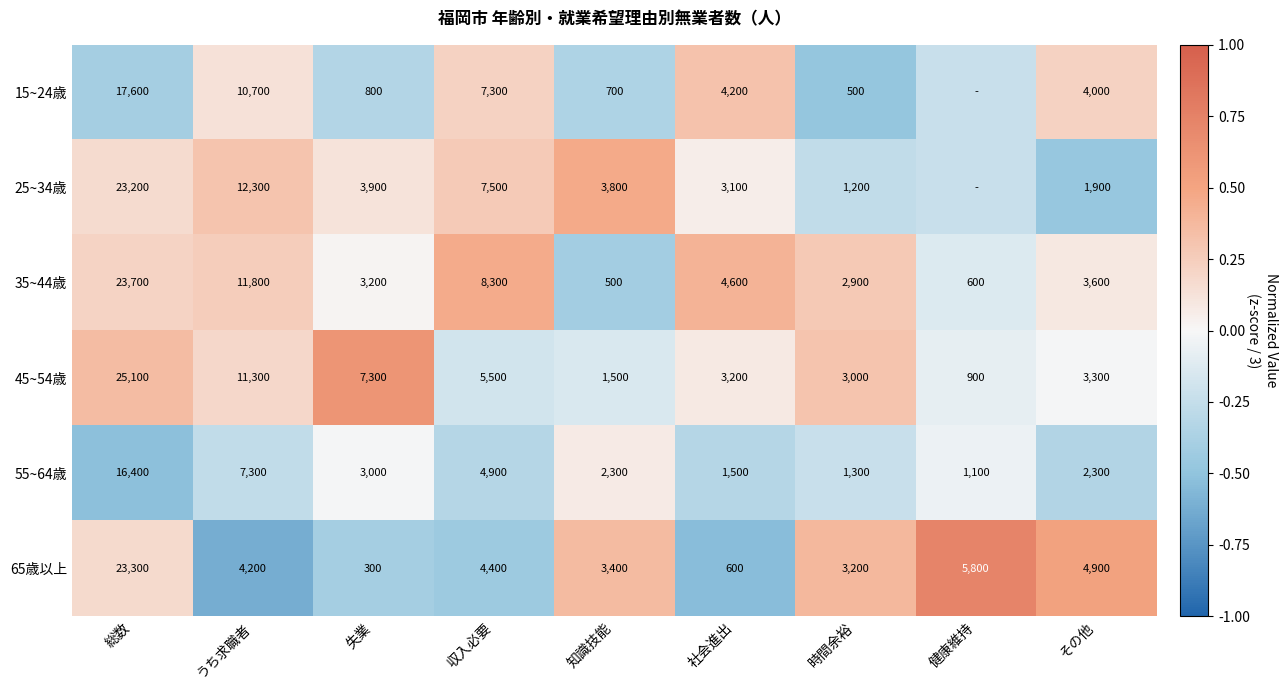

At which label is 65歳以上 closest to 11800?

健康維持